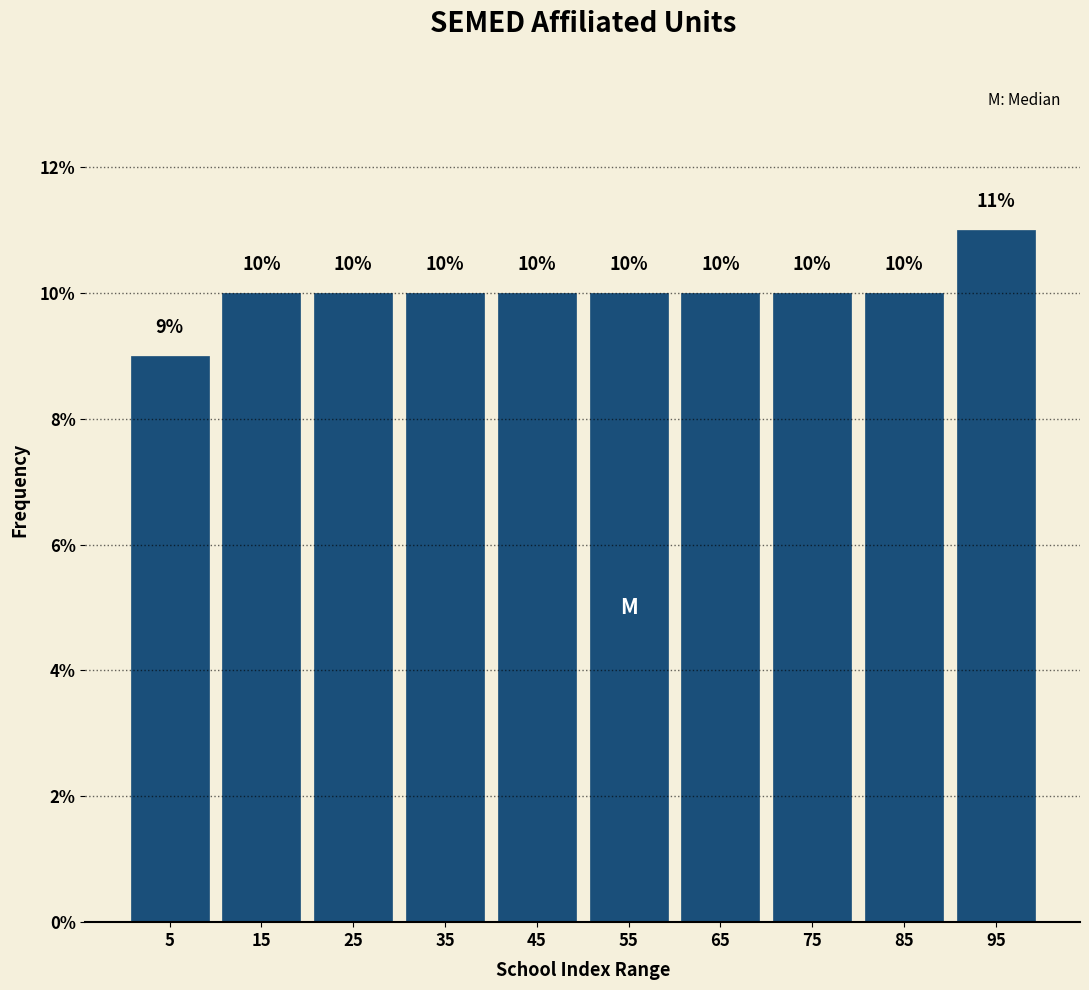

Reading left to right, transcribe this chart: for each bar, give the range it covers on the x-axis and its height.

0 to 10: 9
10 to 20: 10
20 to 30: 10
30 to 40: 10
40 to 50: 10
50 to 60: 10
60 to 70: 10
70 to 80: 10
80 to 90: 10
90 to 100: 11